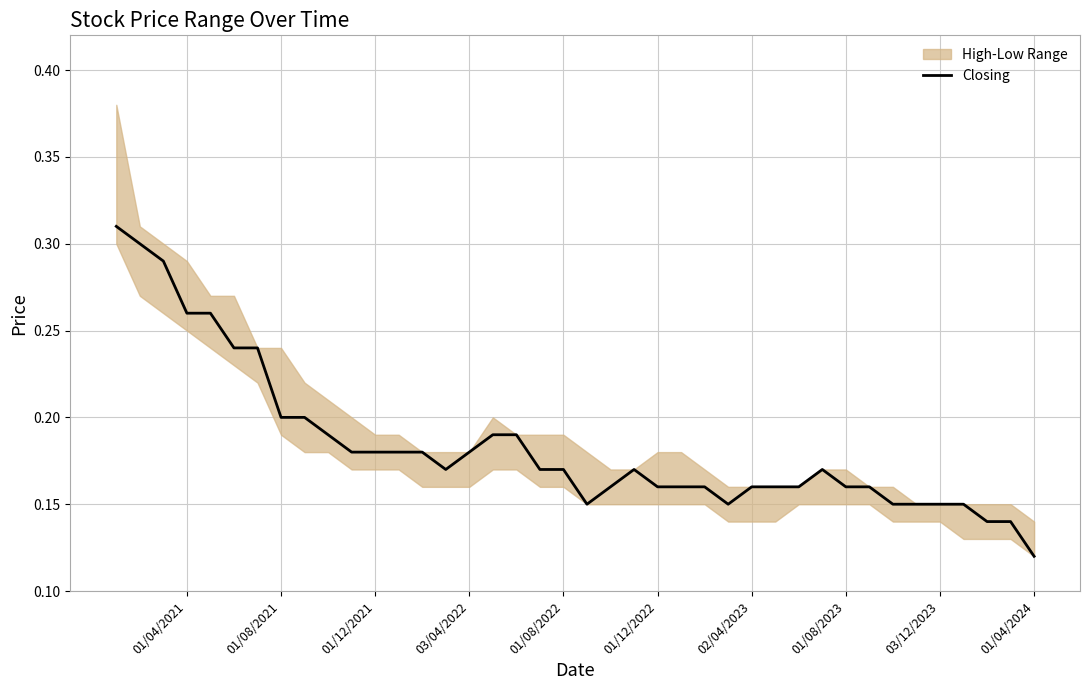

What is the label of the 32nd point from the right?

01/08/2023